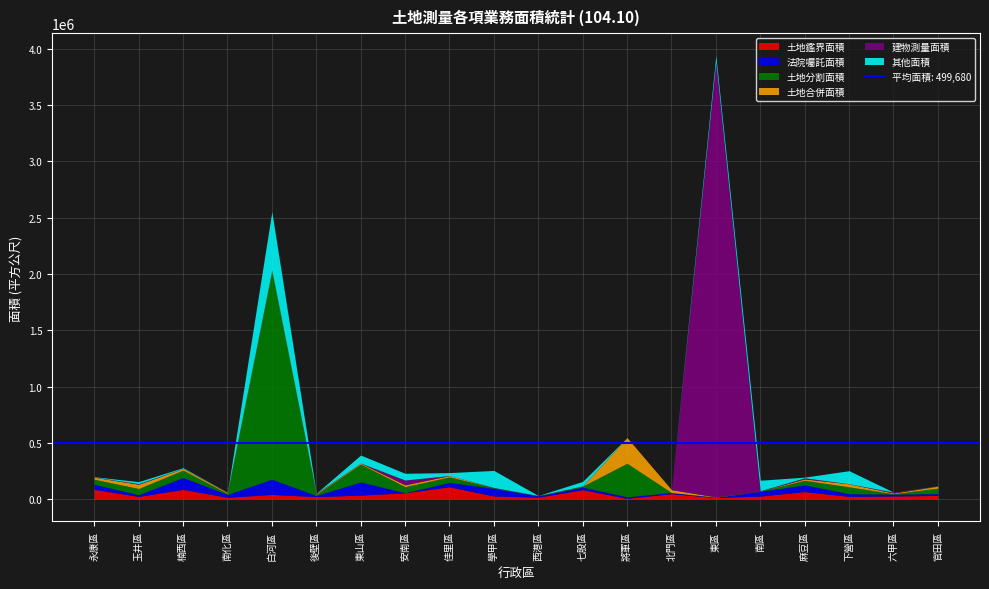

True or false: 法院囑託面積 has a value of 299.6 at 安南區.

True